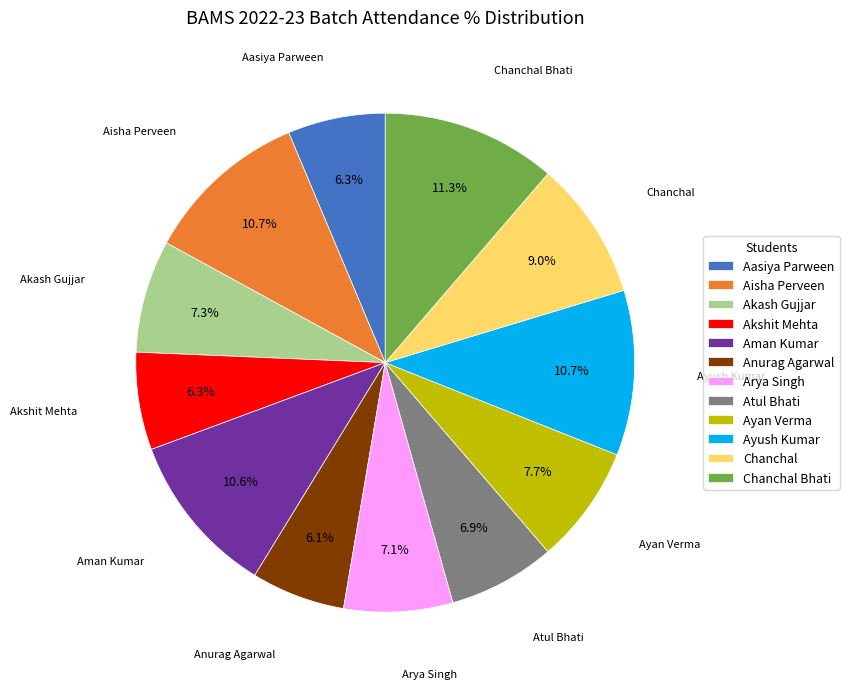

Does any single category account for the majority?

No